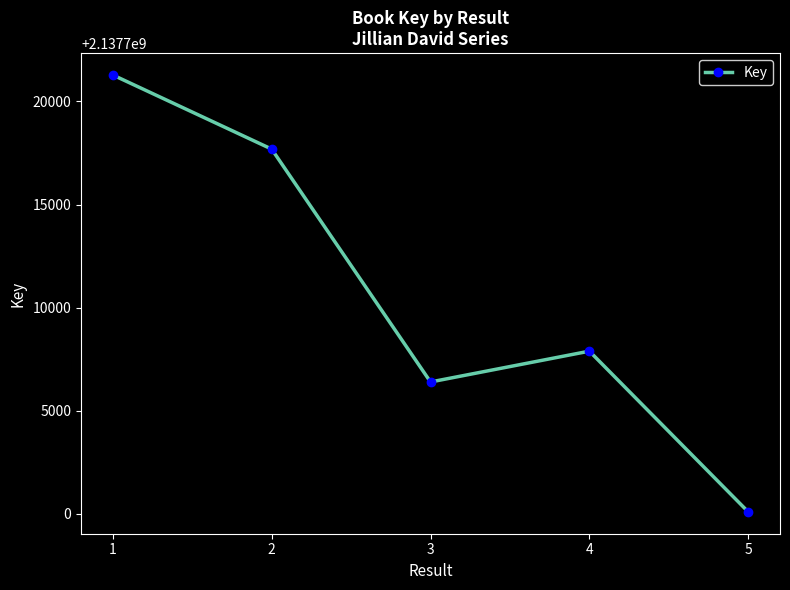

Which category has the lowest value across all series?

5